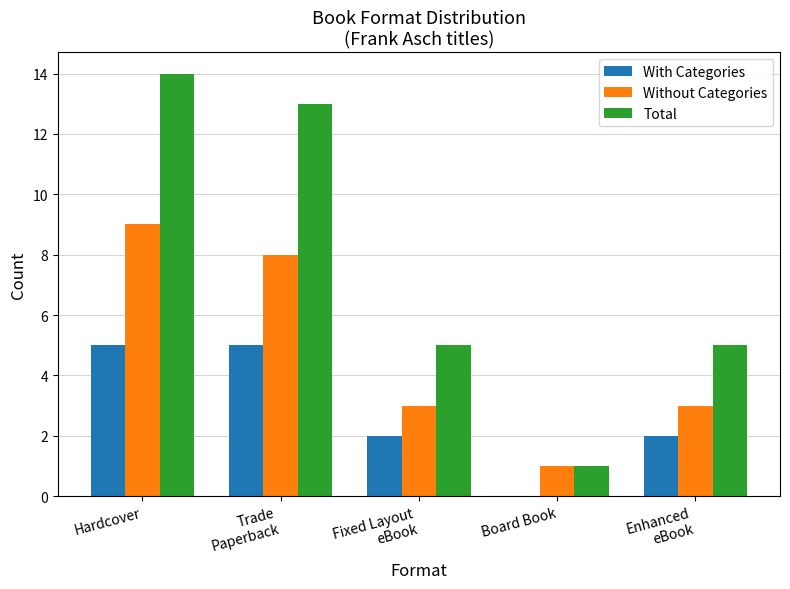

How many groups of bars are there?

5